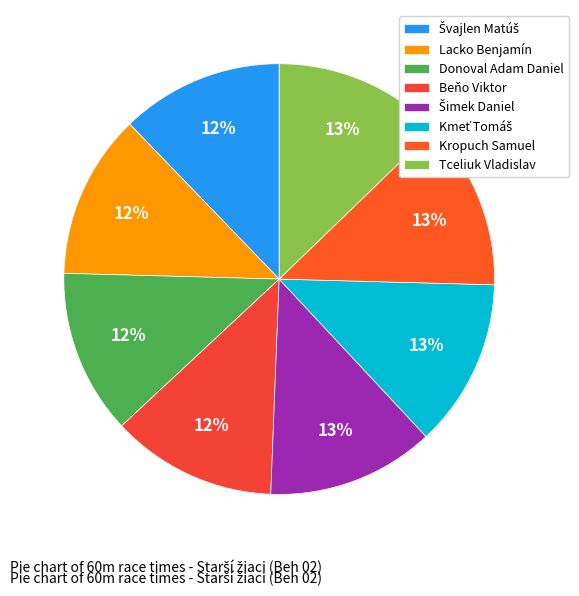

How many segments does this pie chart have?

8